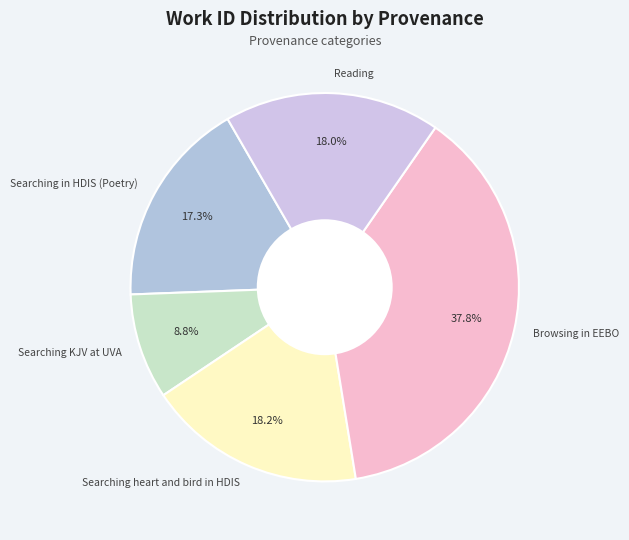

To the nearest percent, what is the difference between the largest and smallest slice percentages?

29%